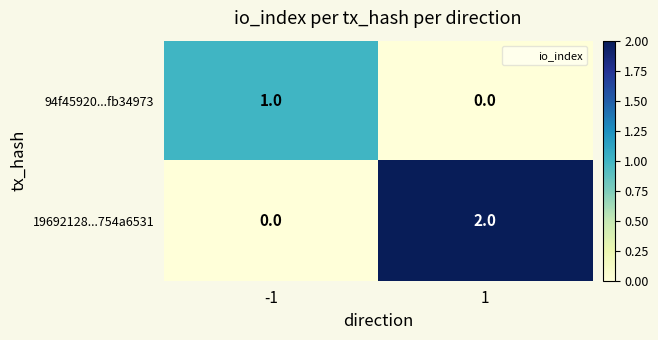

List the series in order of their peak value, lowest first.

94f45920...fb34973, 19692128...754a6531